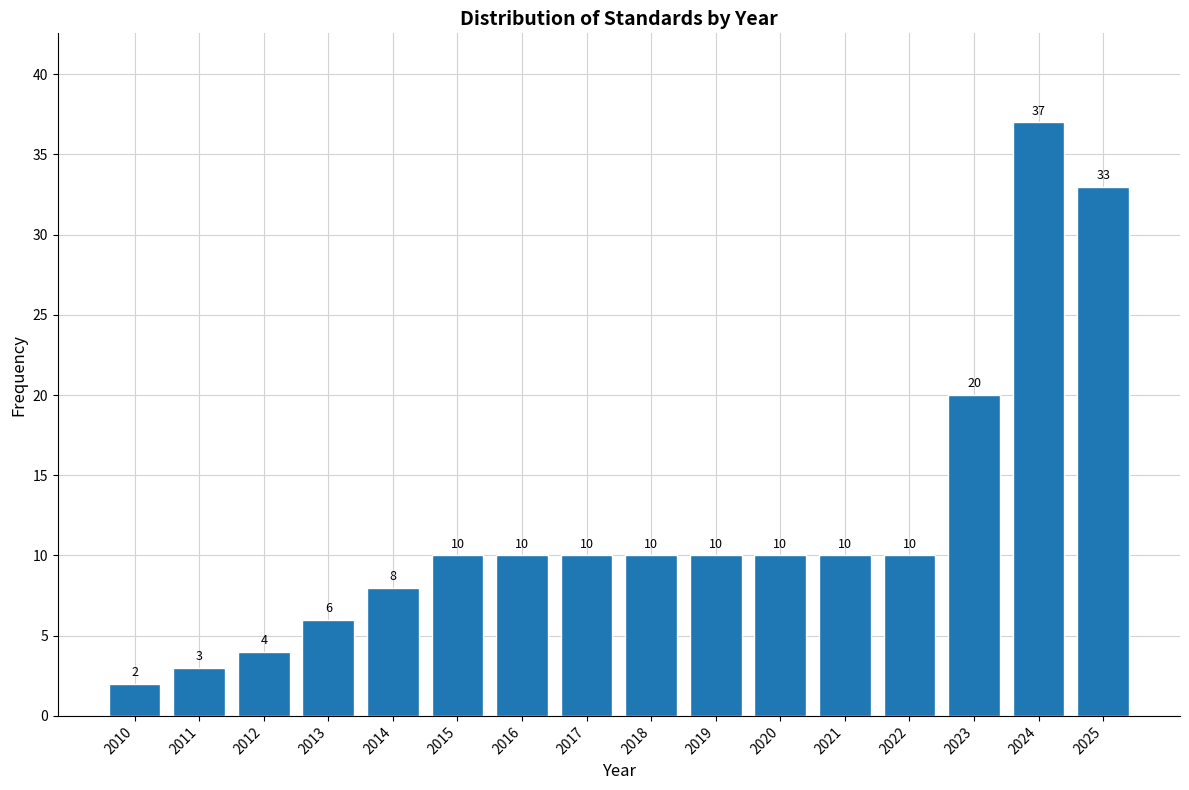

Reading left to right, what are all the values shown in this chart?

2	3	4	6	8	10	10	10	10	10	10	10	10	20	37	33